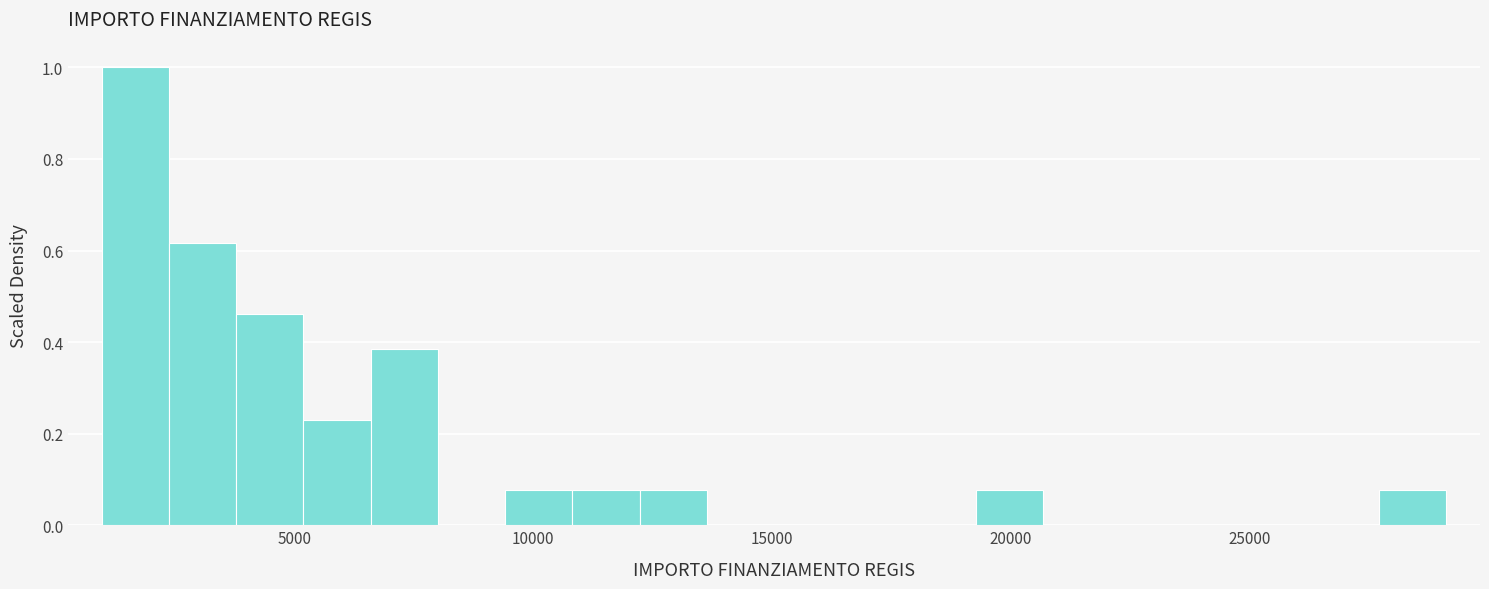

Read against the x-axis, roughly where is the centre of the tallest bar?

1500